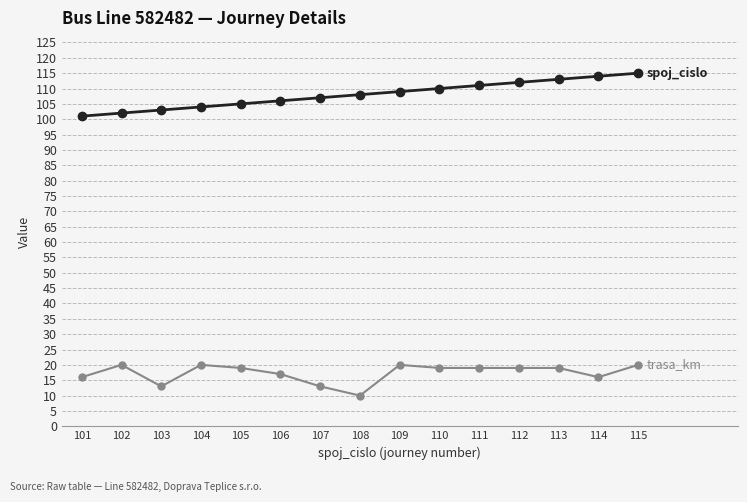

At which category does the chart reach its minimum across all series?

108